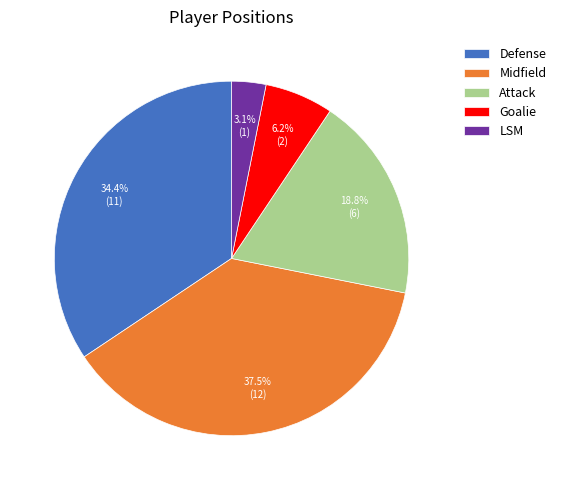

True or false: Midfield accounts for 46% of the total.

False